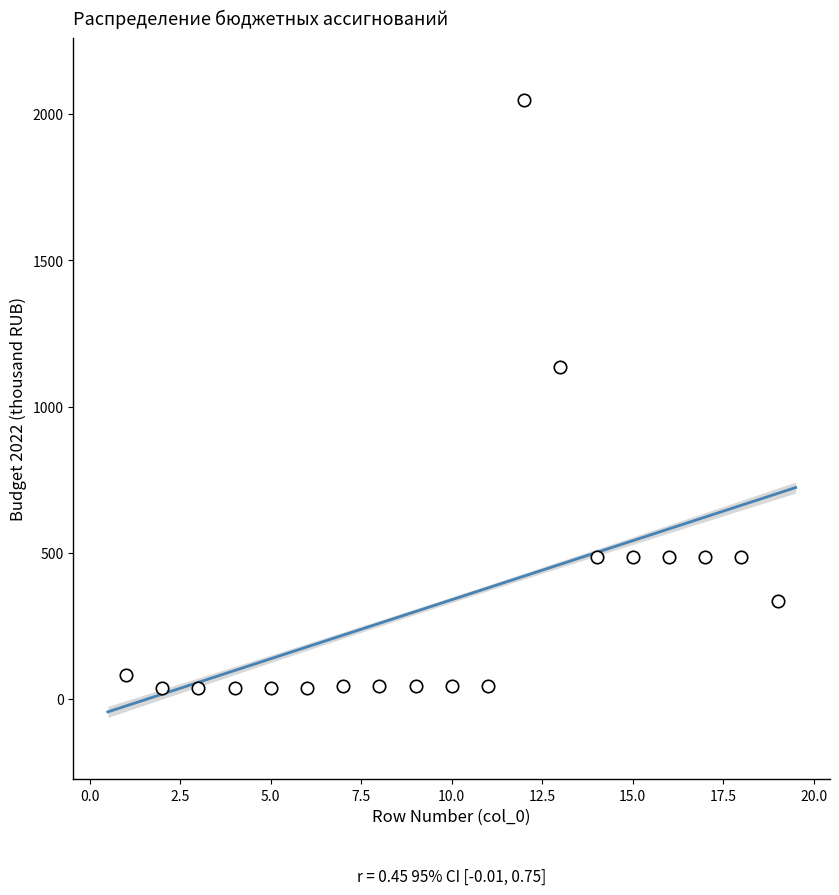

What Y value in the scatter plot is closest to 1043?

1136.2